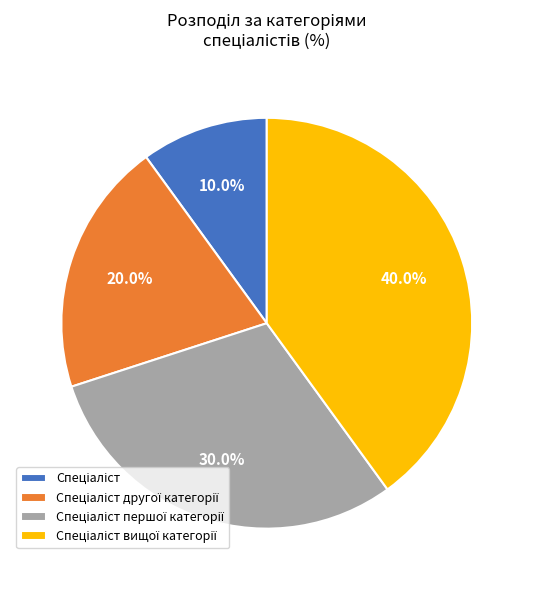

Does any single category account for the majority?

No